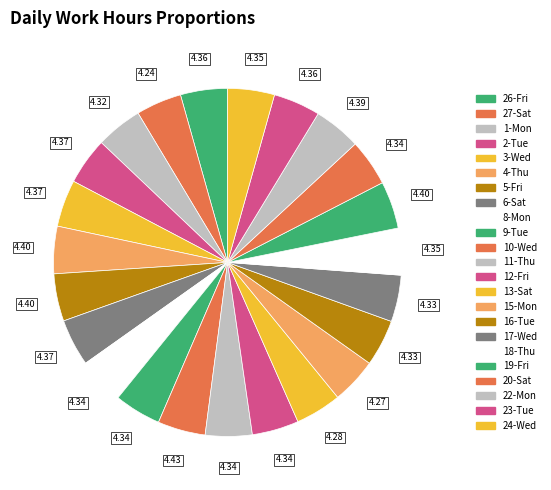

To the nearest percent, what is the average slice percentage?

4%